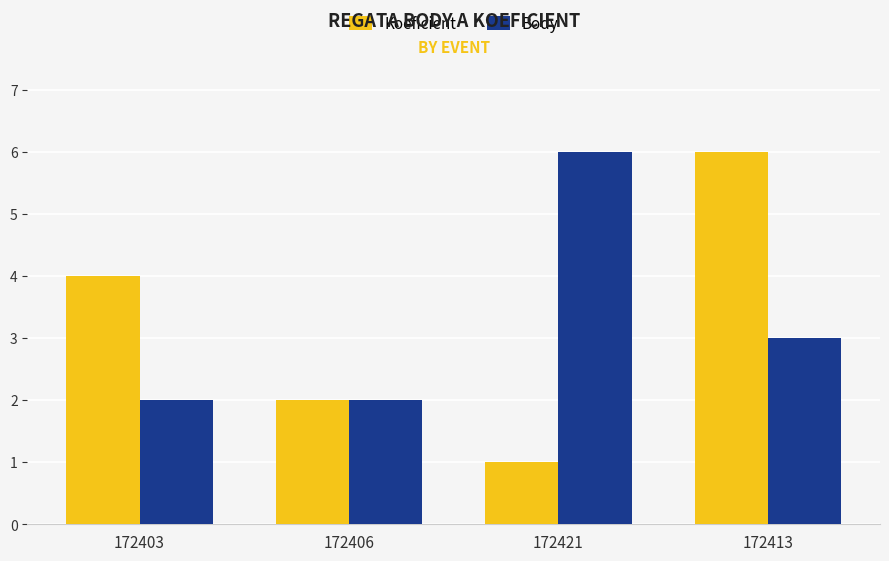

What is the label of the 2nd bar from the left?

172406